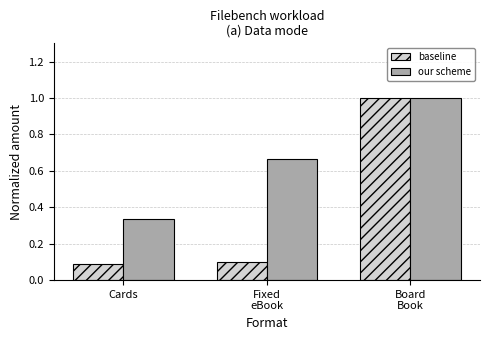

At which category is the sum across all series the highest?

Board
Book